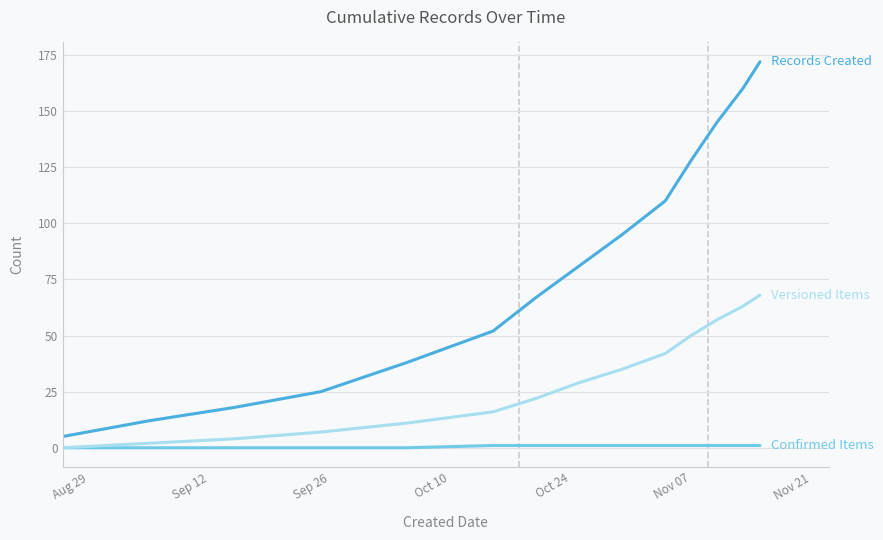

Reading left to right, extract all data points from this chart.

Records Created: 5	12	18	25	38	52	67	81	95	110	128	145	160	172
Confirmed Items: 0	0	0	0	0	1	1	1	1	1	1	1	1	1
Versioned Items: 0	2	4	7	11	16	22	29	35	42	50	57	63	68